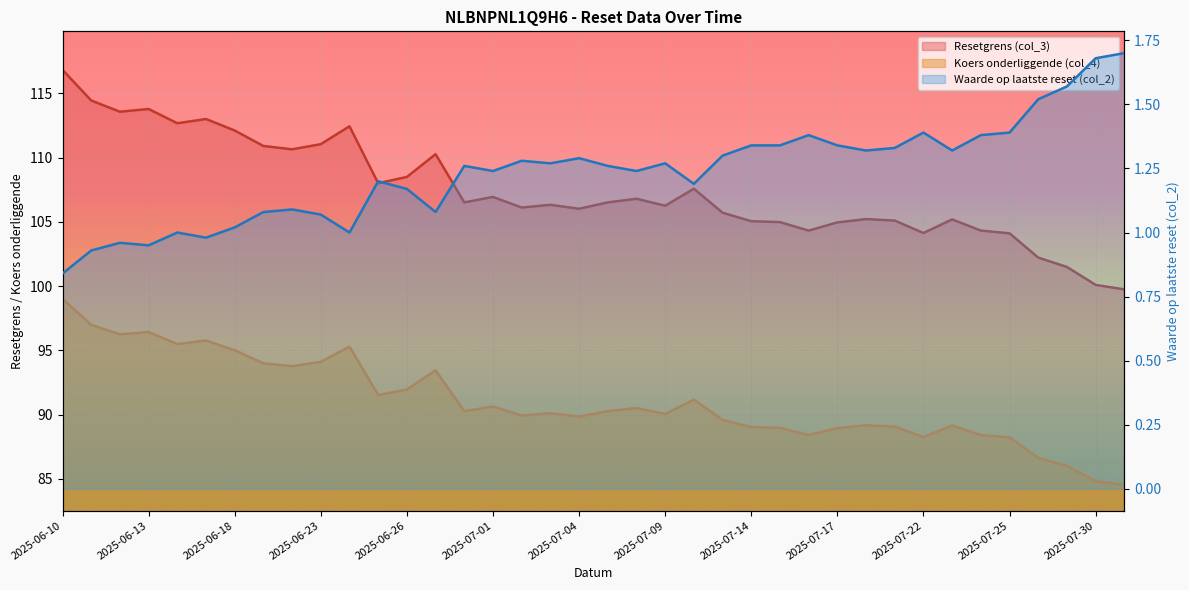

Rank the series by their average value, from highest to lowest.

Resetgrens (col_3), Koers onderliggende (col_4), Waarde op laatste reset (col_2)